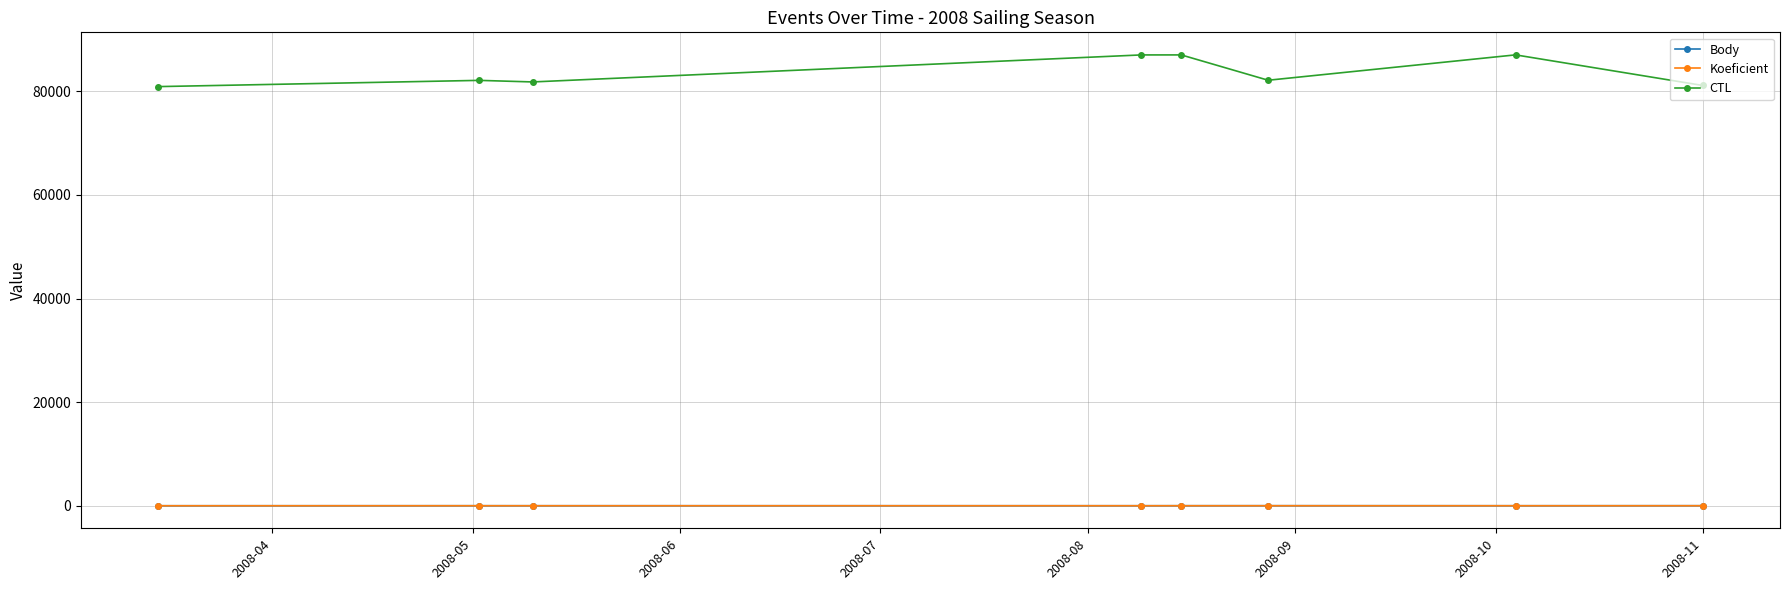

Which series has the largest total across all categories?

CTL